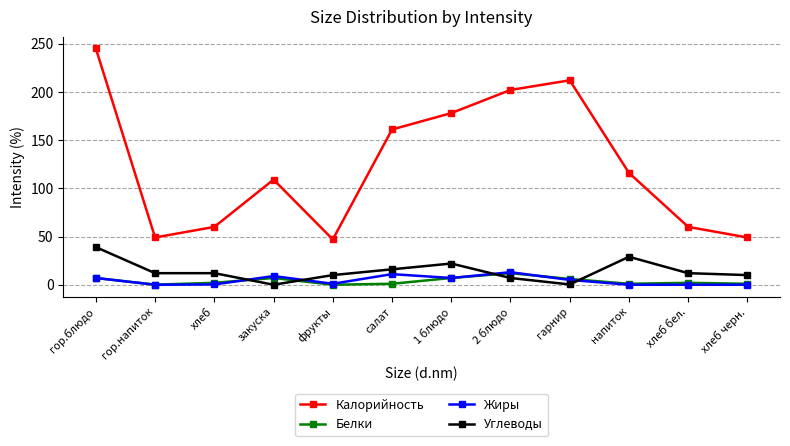

The value of Белки at гор.напиток is 0.1. True or false?

True